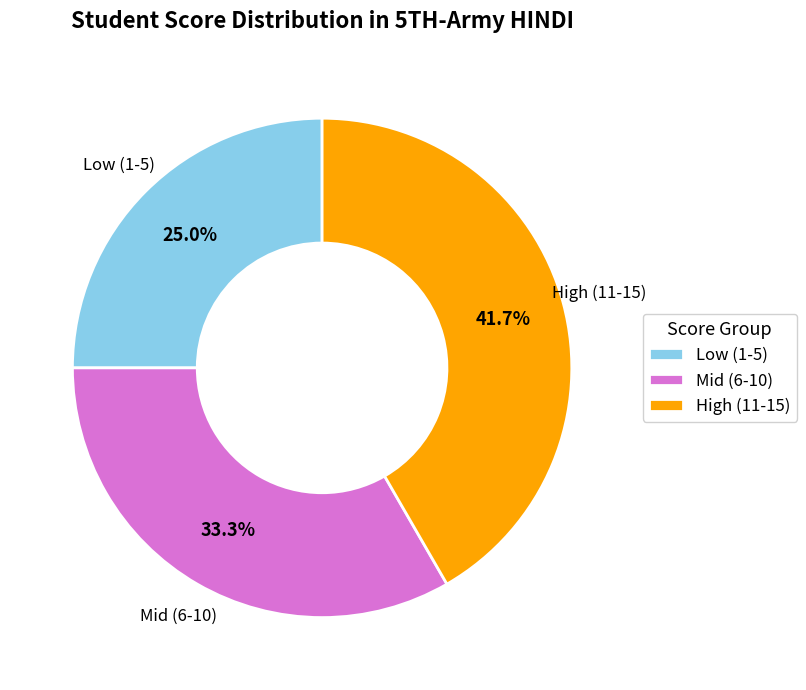

Which has a higher value, Mid (6-10) or High (11-15)?

High (11-15)